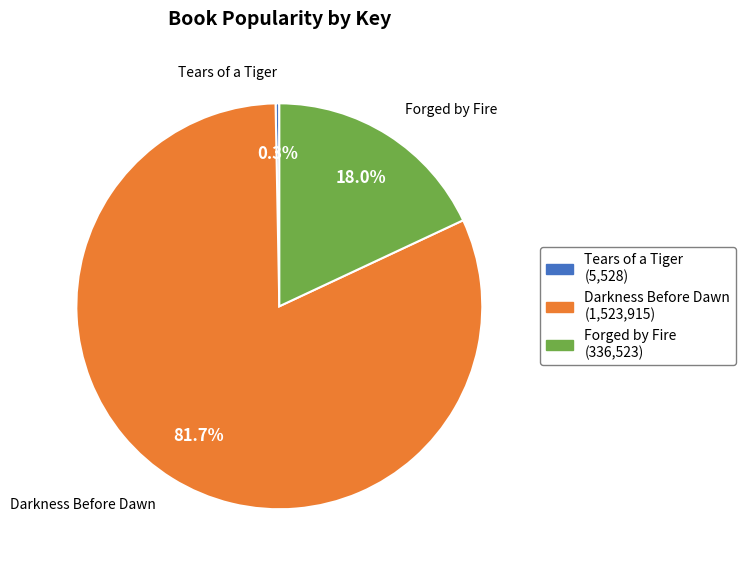

Count the number of slices in the pie.

3